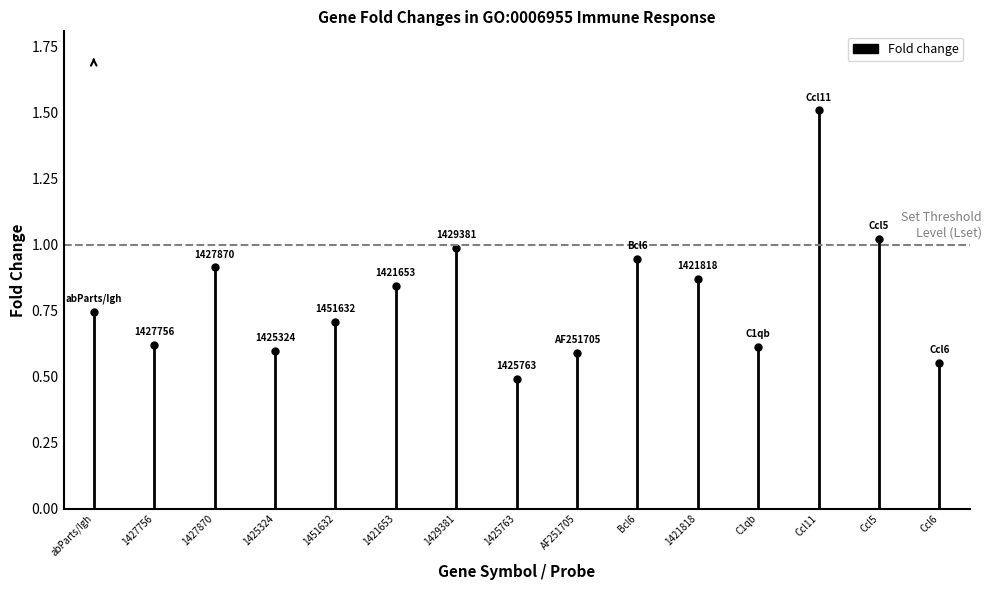

What is the difference between the maximum and second lowest values?

1.0